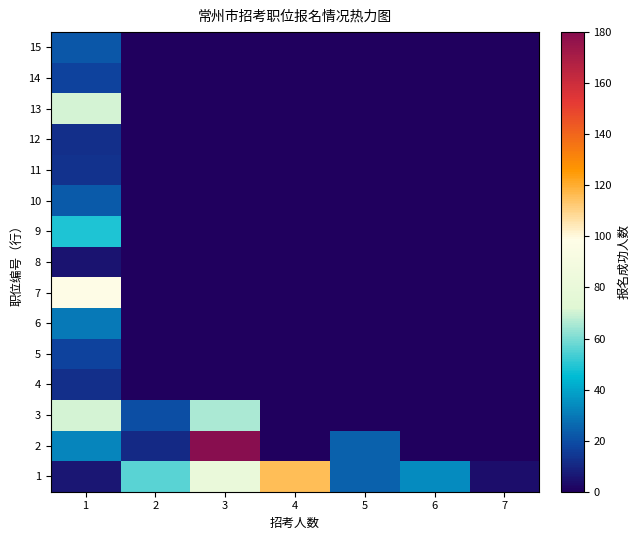

Reading left to right, what are all the values shown in this chart?

1: 1=6	2=56	3=81	4=116	5=24	6=34	7=4
2: 1=33	2=11	3=180	4=0	5=24	6=0	7=0
3: 1=71	2=20	3=66	4=0	5=0	6=0	7=0
4: 1=12	2=0	3=0	4=0	5=0	6=0	7=0
5: 1=17	2=0	3=0	4=0	5=0	6=0	7=0
6: 1=30	2=0	3=0	4=0	5=0	6=0	7=0
7: 1=99	2=0	3=0	4=0	5=0	6=0	7=0
8: 1=5	2=0	3=0	4=0	5=0	6=0	7=0
9: 1=49	2=0	3=0	4=0	5=0	6=0	7=0
10: 1=23	2=0	3=0	4=0	5=0	6=0	7=0
11: 1=13	2=0	3=0	4=0	5=0	6=0	7=0
12: 1=12	2=0	3=0	4=0	5=0	6=0	7=0
13: 1=71	2=0	3=0	4=0	5=0	6=0	7=0
14: 1=17	2=0	3=0	4=0	5=0	6=0	7=0
15: 1=22	2=0	3=0	4=0	5=0	6=0	7=0